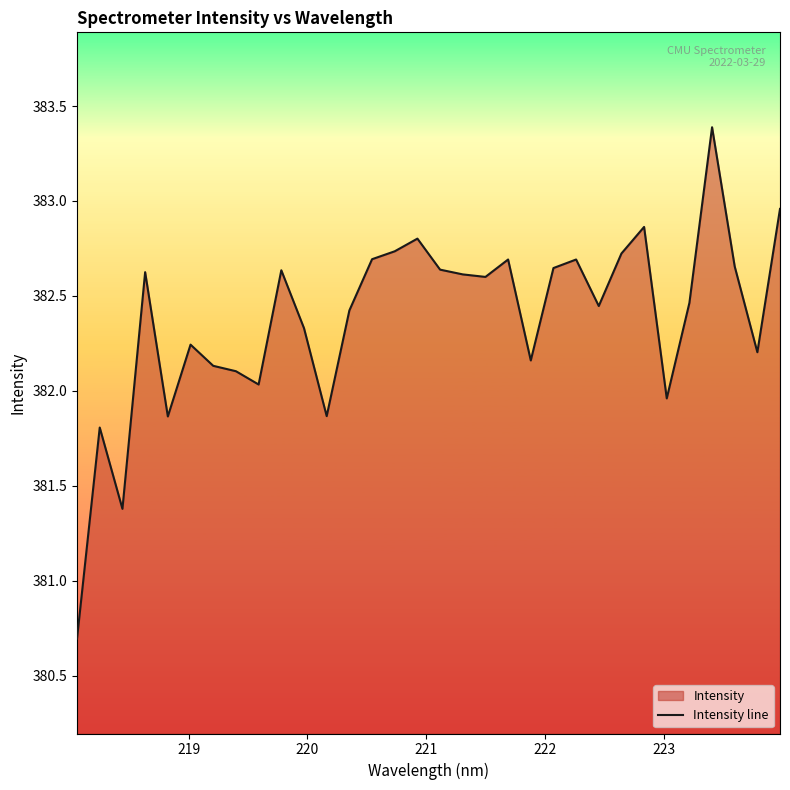

What is the difference between the maximum and minimum values?

2.7